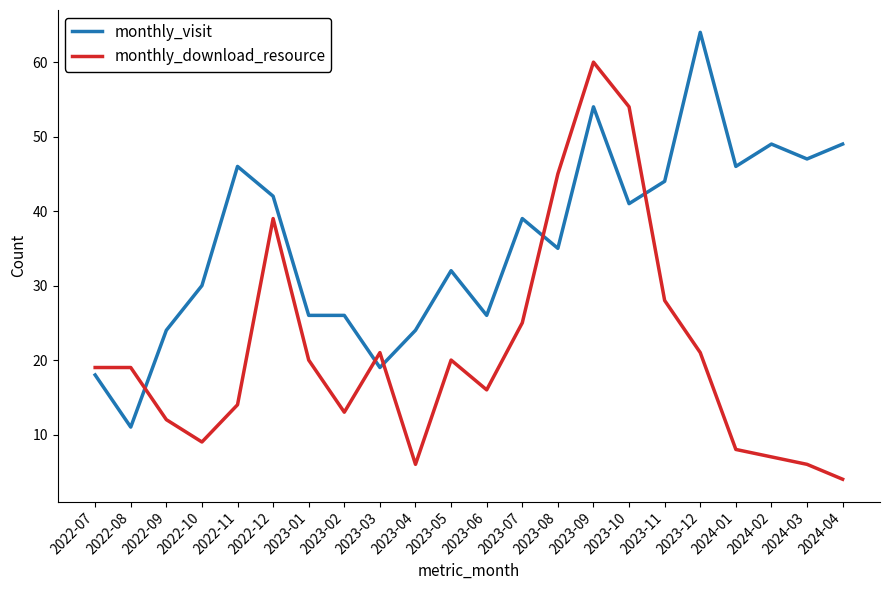

What position from the left is 2023-11?

17